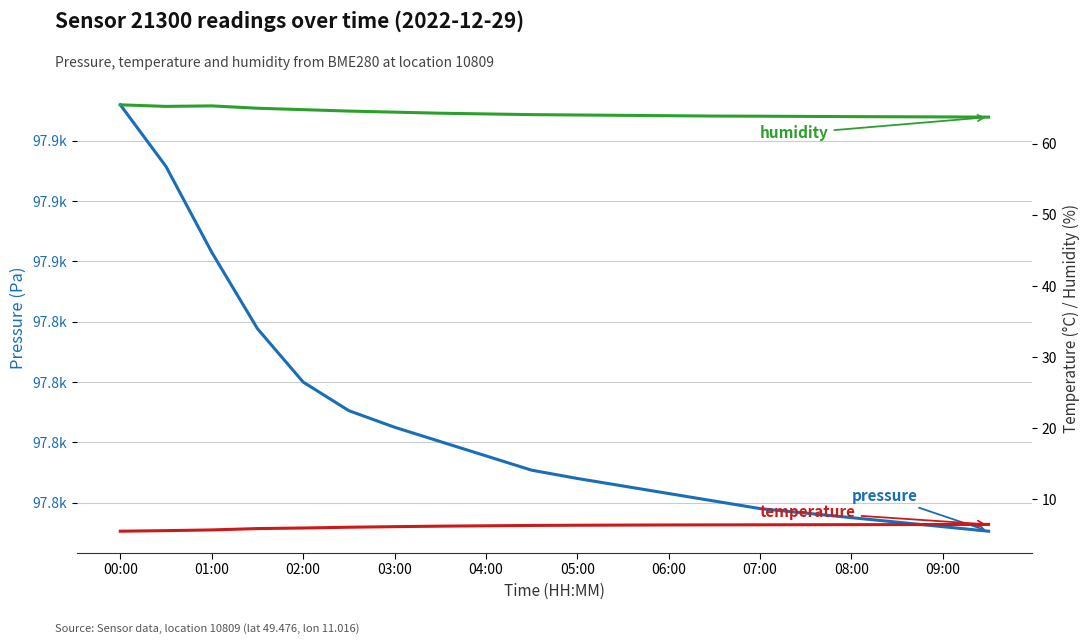

What position from the left is 11?

12